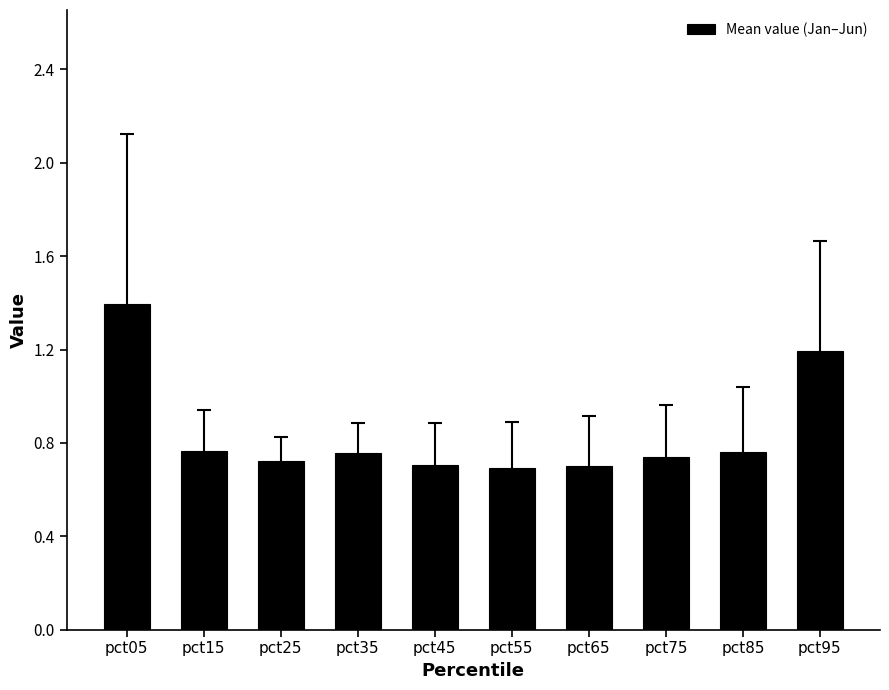

How many series are shown in this chart?

1